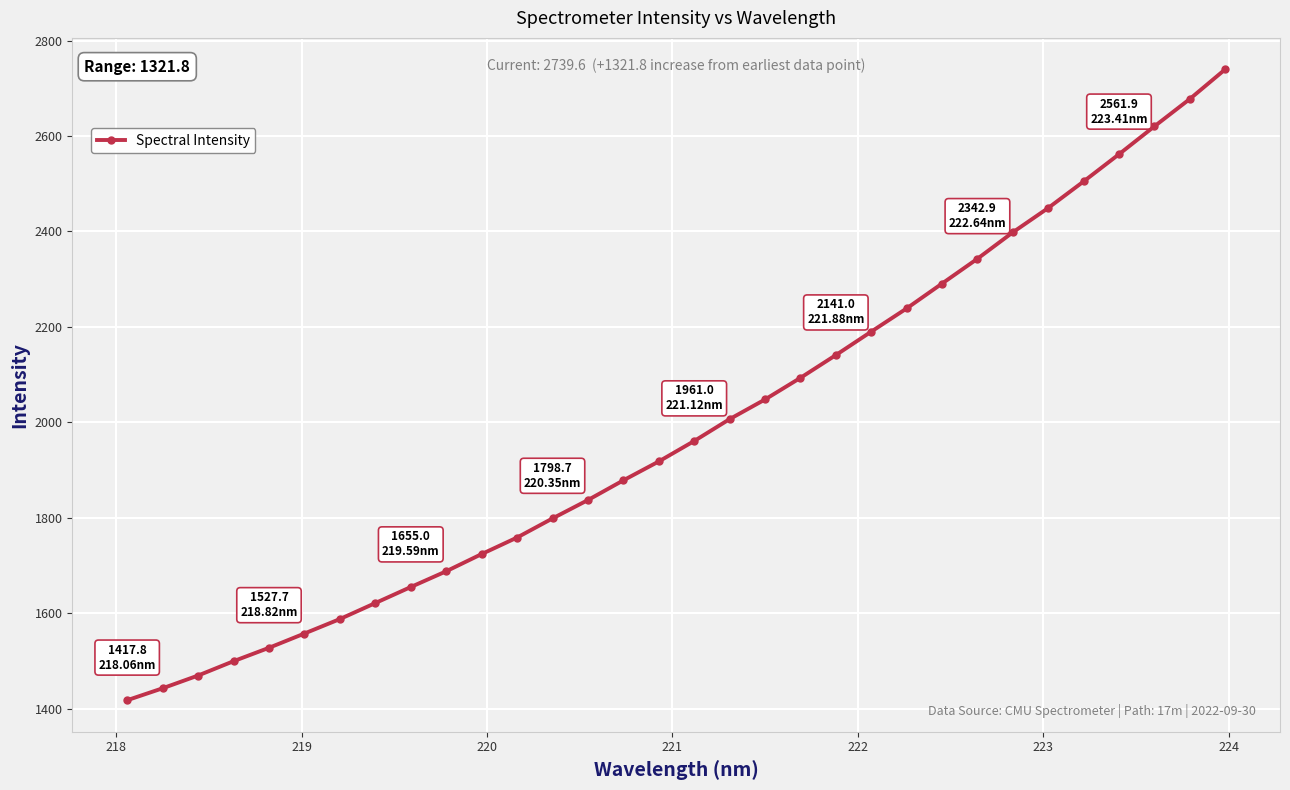

What is the difference between the maximum and minimum values?

1321.8